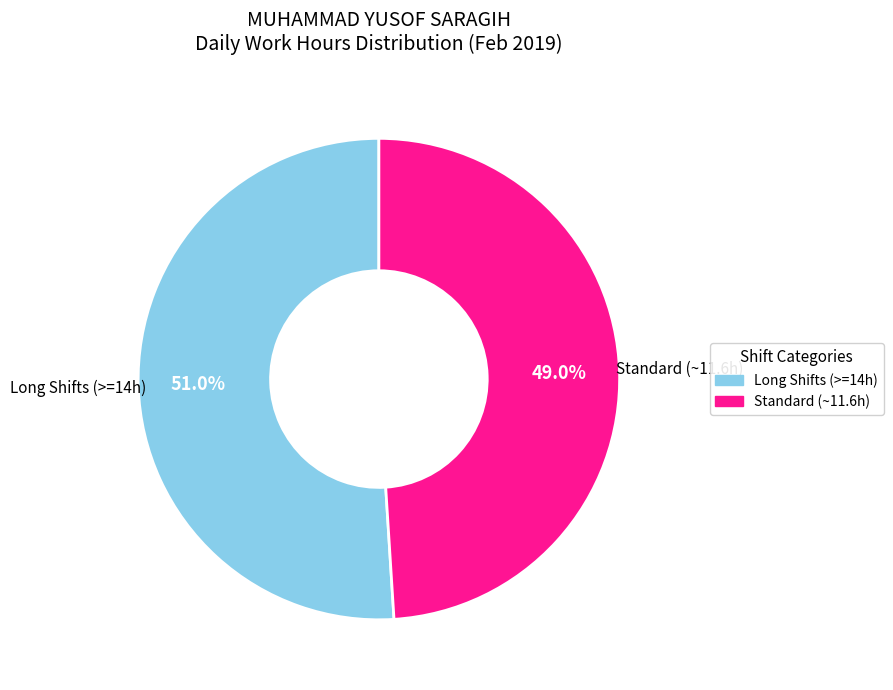

Is there a majority slice in this chart?

Yes